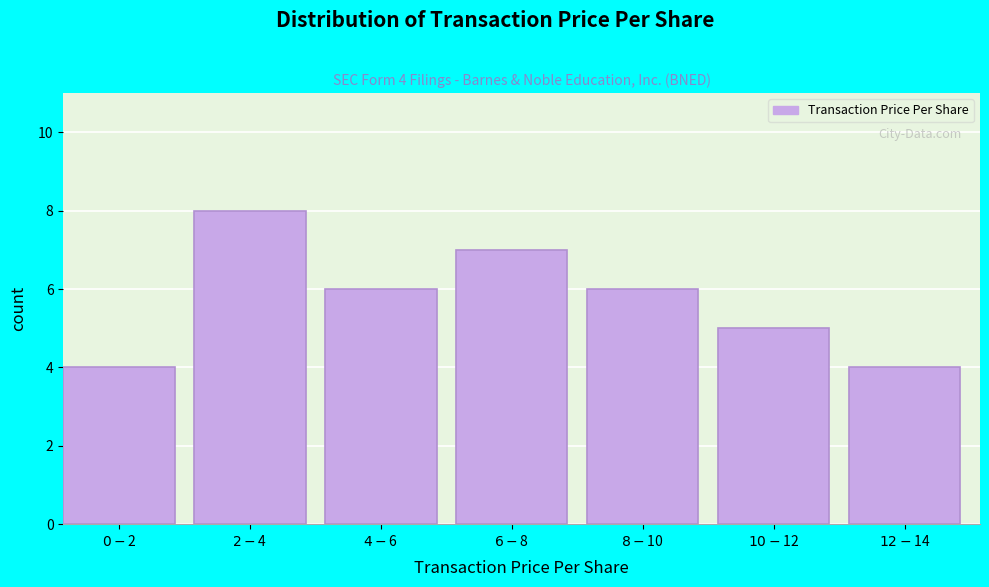

Reading left to right, list all the values displayed in this chart.

4	8	6	7	6	5	4